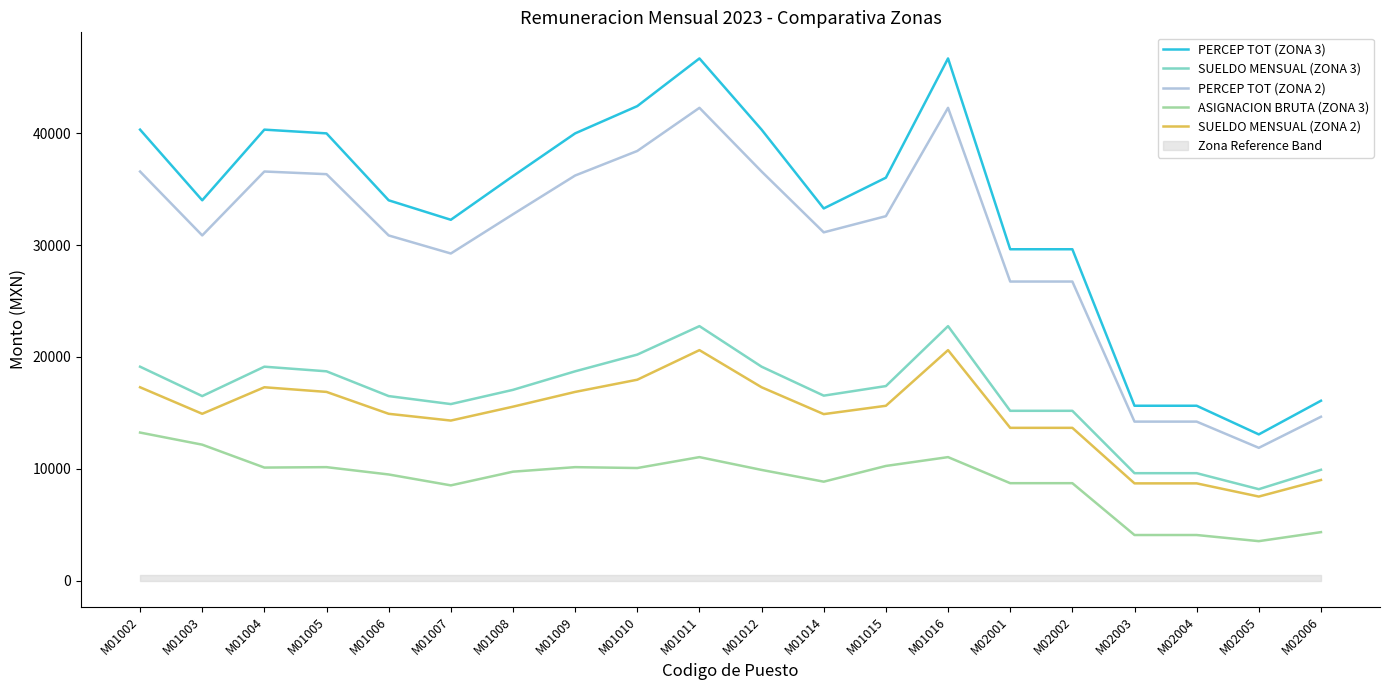

Where is the first local maximum for PERCEP TOT (ZONA 2)?

M01004